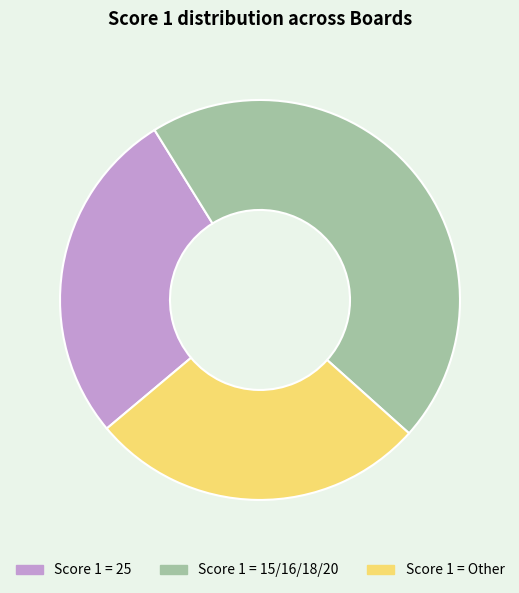

Count the number of slices in the pie.

3